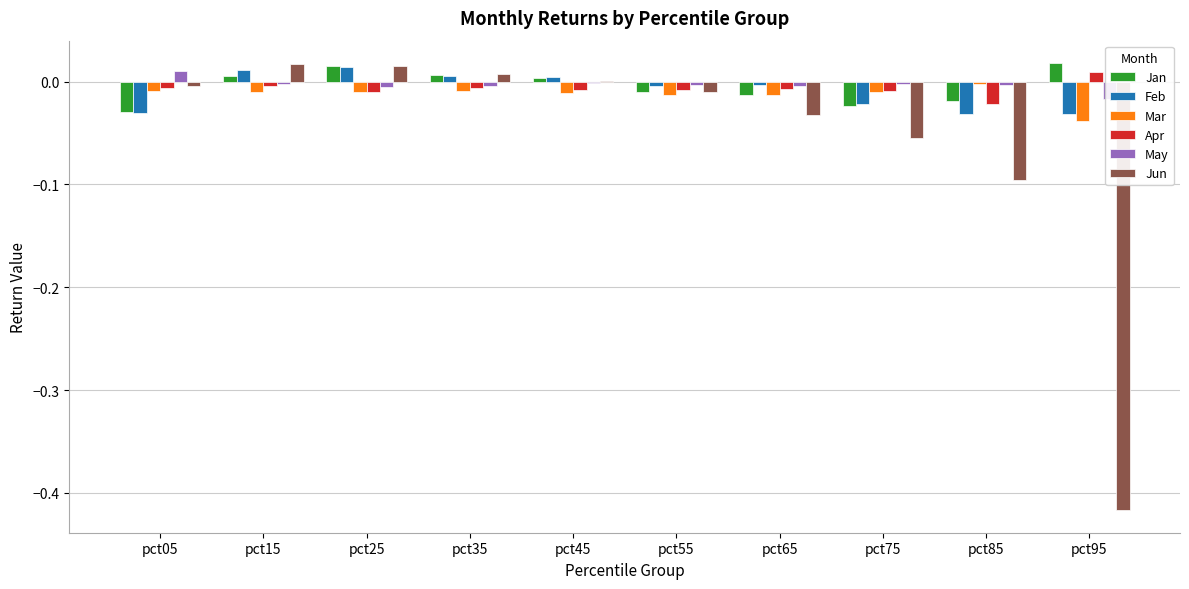

At which label is Mar closest to 0?

pct85